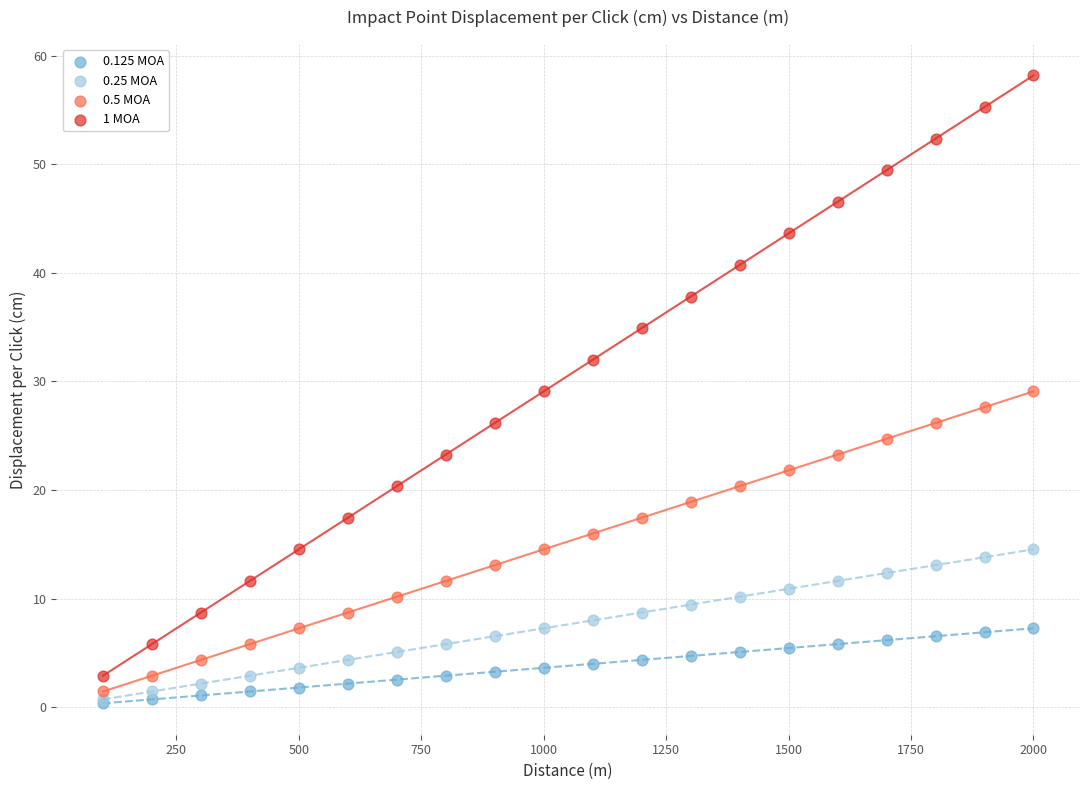

What are all the series names shown in the legend?

0.125 MOA, 0.25 MOA, 0.5 MOA, 1 MOA